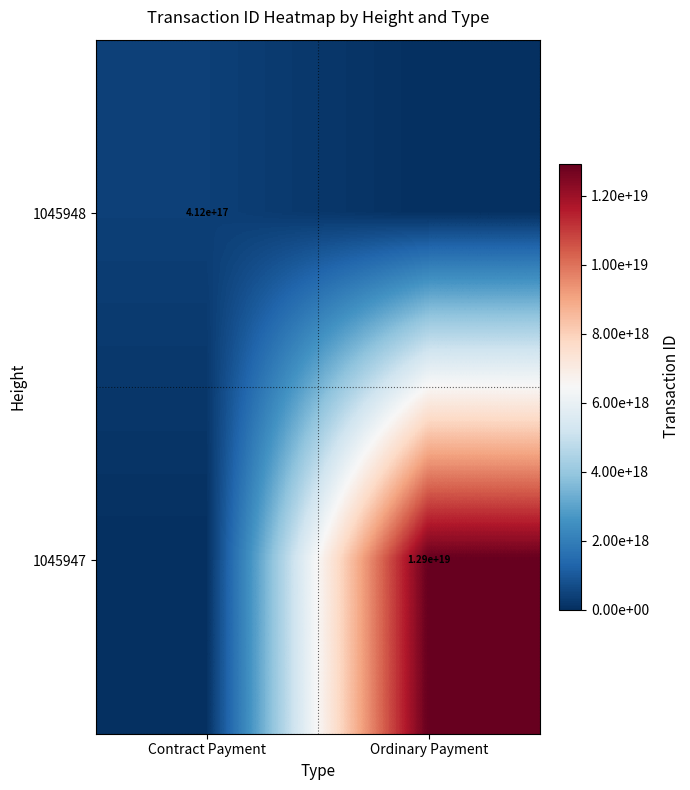

The value of 1045948 at Contract Payment is 412000000000000000. True or false?

True